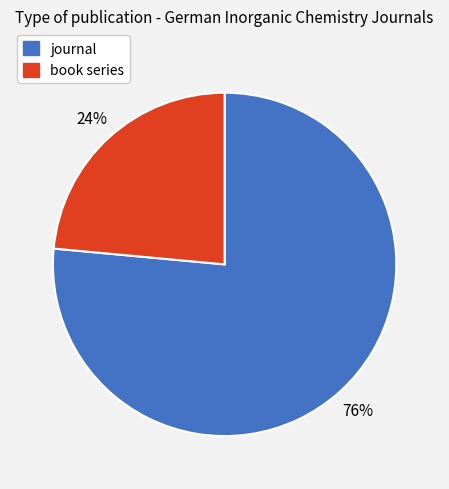

True or false: book series accounts for 24% of the total.

True